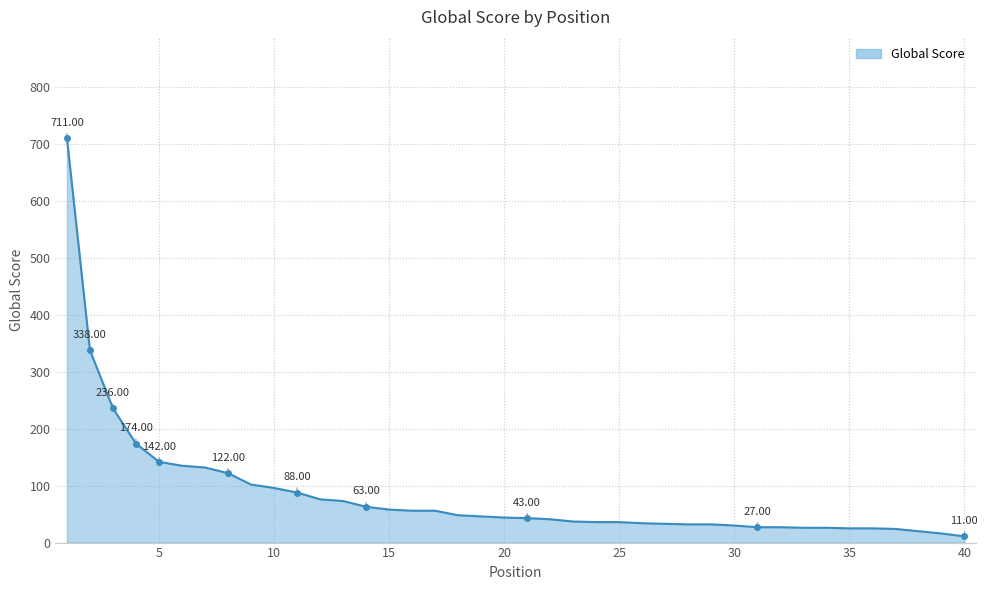

What is the difference between the maximum and minimum values?

700